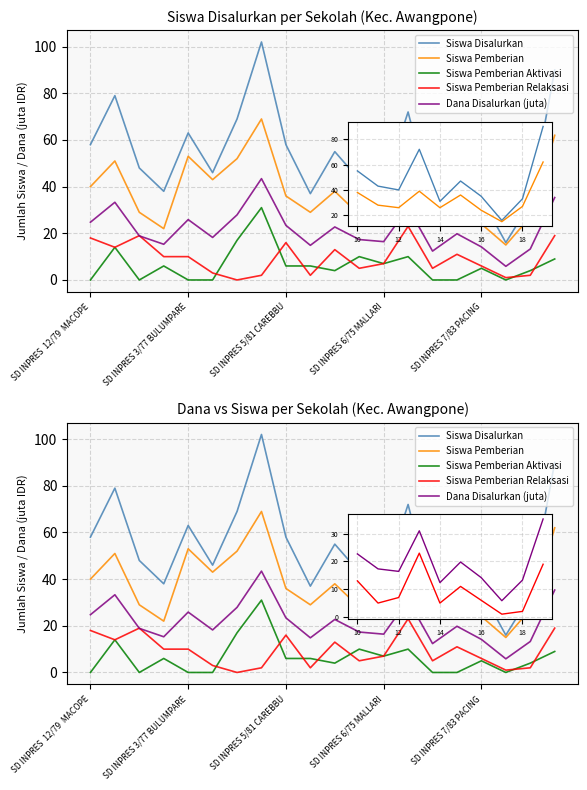

Is it true that Siswa Pemberian equals 13.7 at SD INPRES  12/79  MACOPE?

False